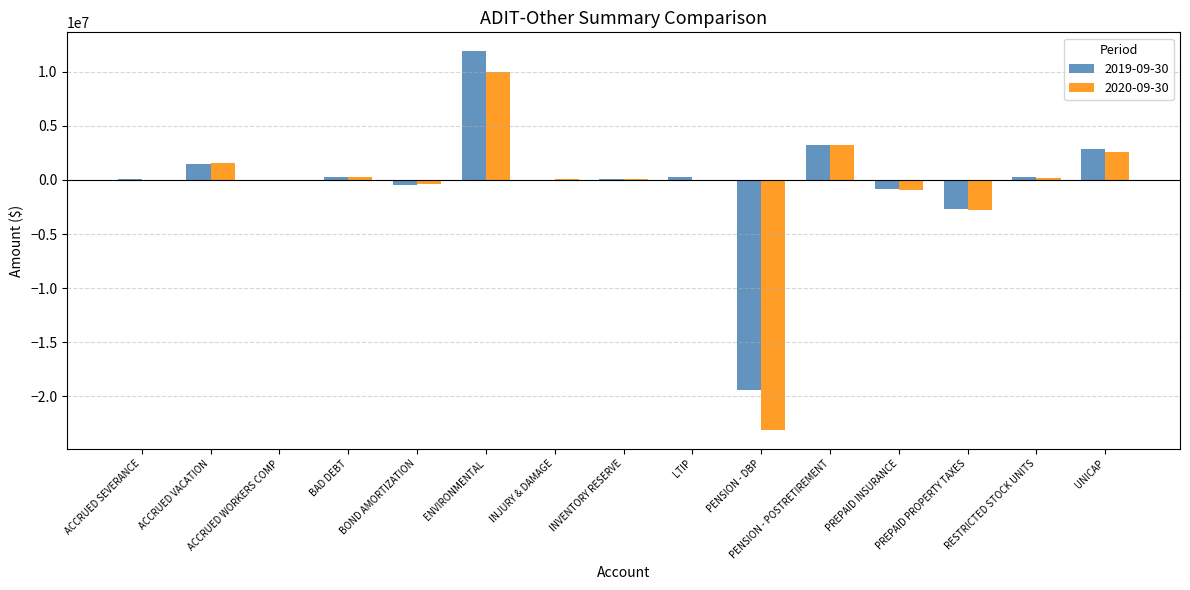

What is the maximum value shown in the chart?

11897873.3